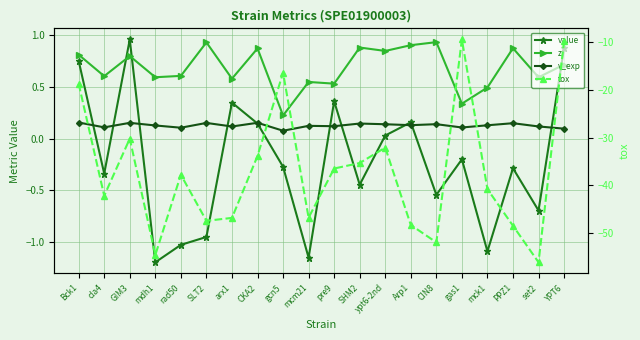

What is the label of the 10th point from the right?

pre9